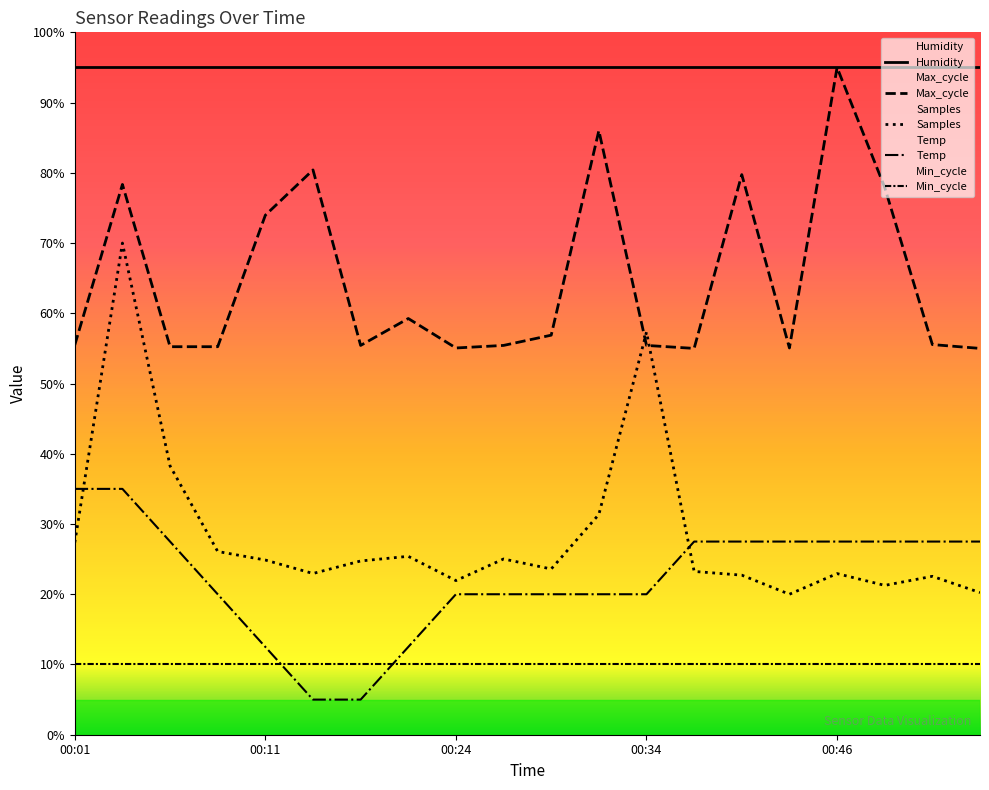

What are all the series names shown in the legend?

Temp, Max_cycle, Samples